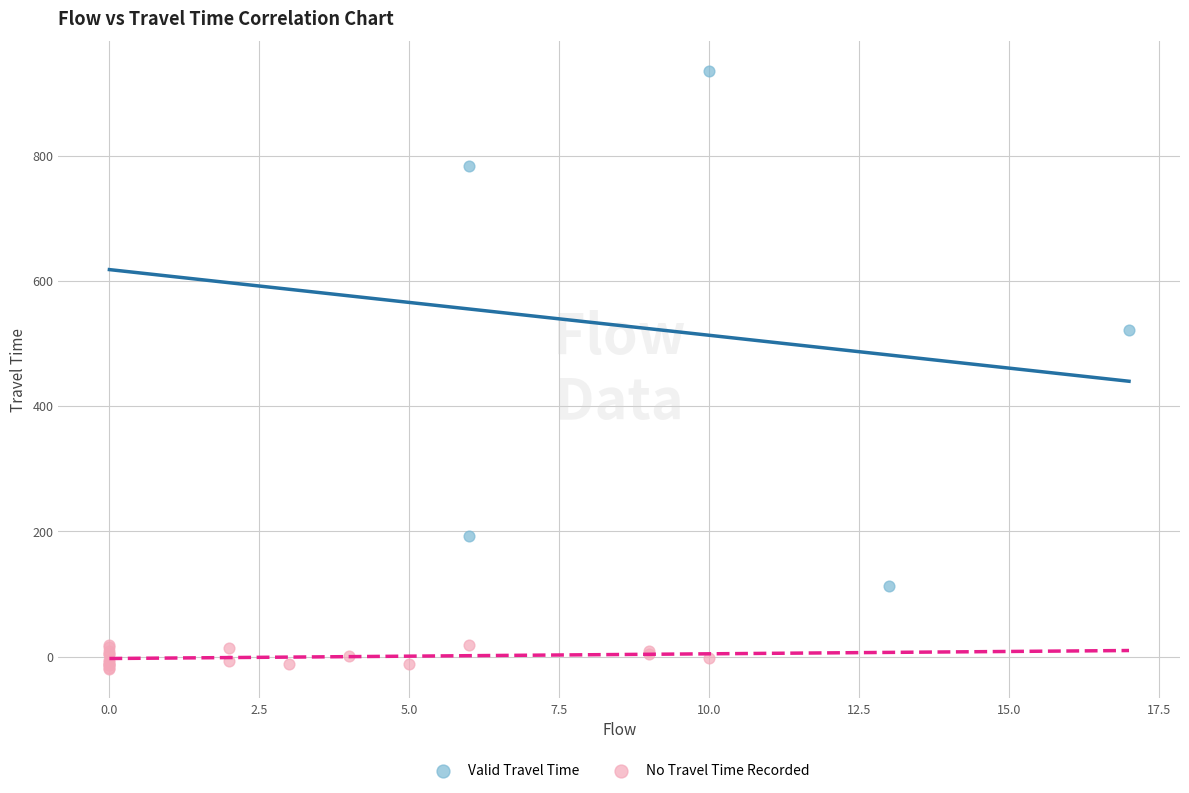

What are all the series names shown in the legend?

Valid Travel Time, No Travel Time Recorded